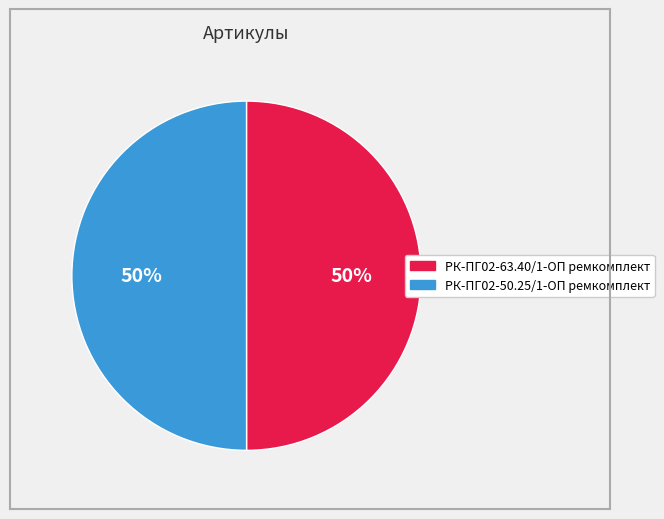

The РК-ПГ02-63.40/1-ОП ремкомплект slice represents 50% of the pie. True or false?

True